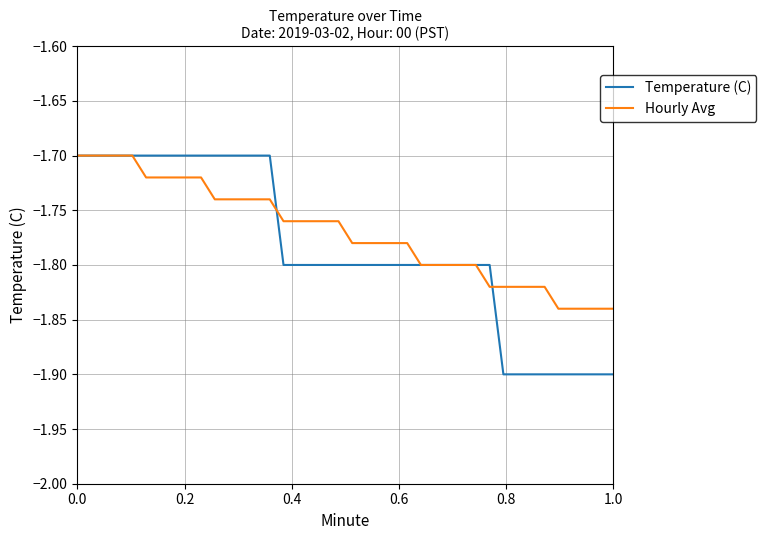

Which series has the widest spread of values?

Temperature (C)